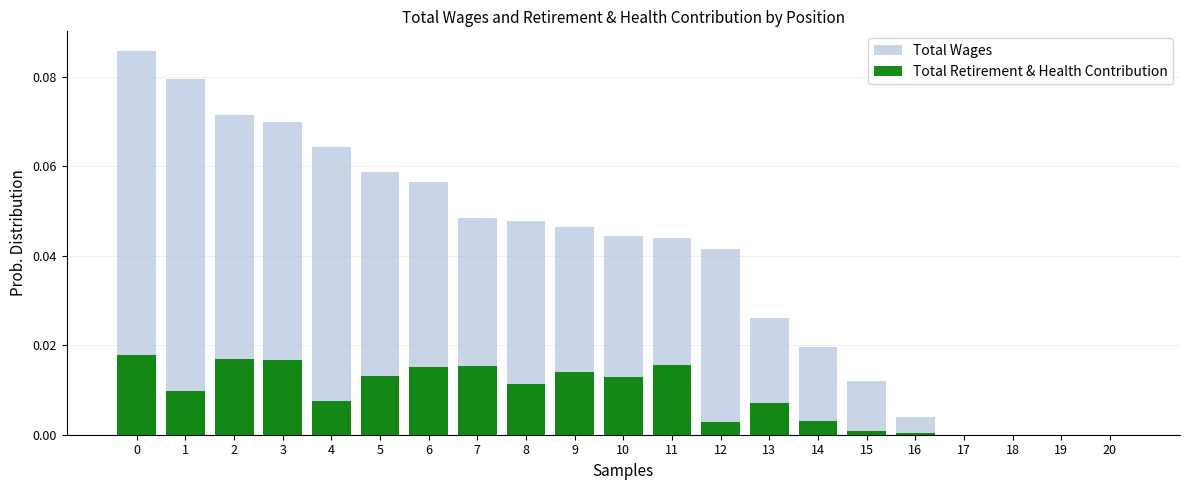

How many series are shown in this chart?

2